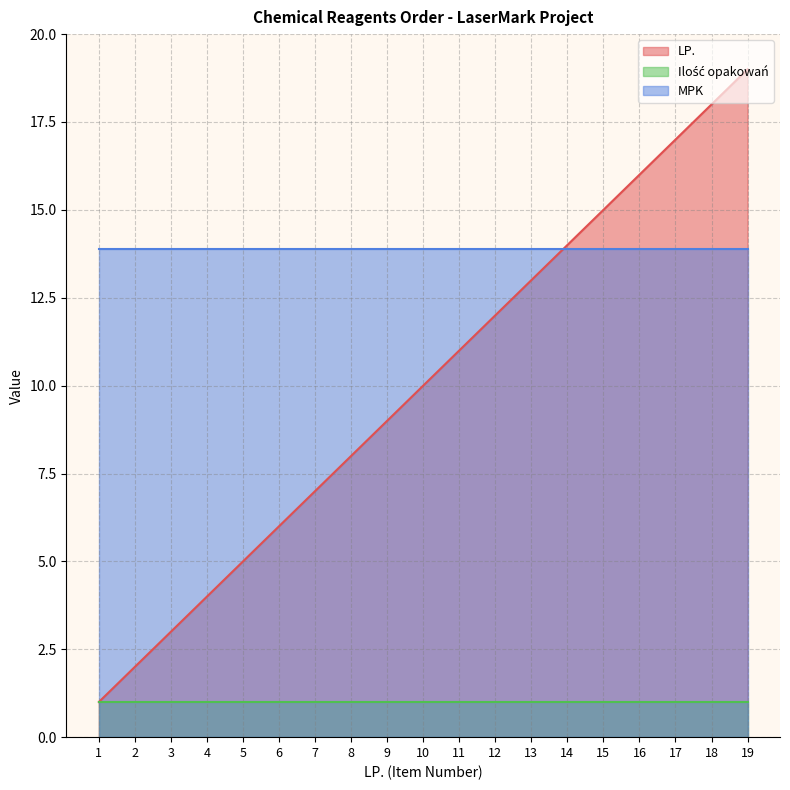

True or false: MPK and Ilość opakowań cross at least once.

False